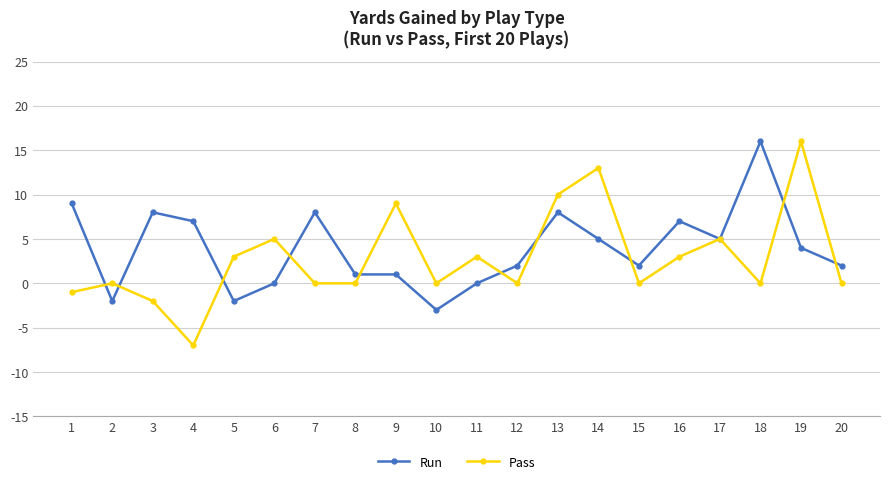

At which category does Pass reach its first local peak?

2